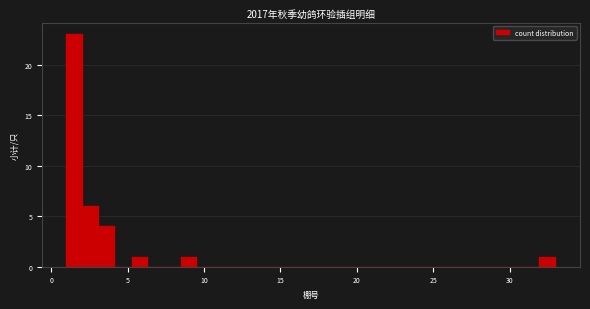

Around what value on the x-axis is the tallest bar? Give the approximate position of its centre, as read against the axis.

1.5